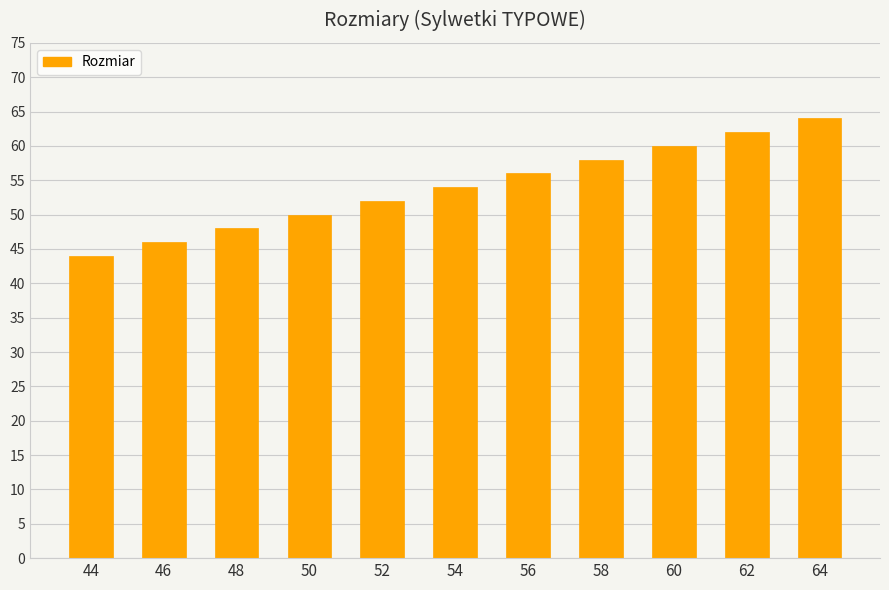

What is the ratio of the value at 62 to the value at 46?

1.3